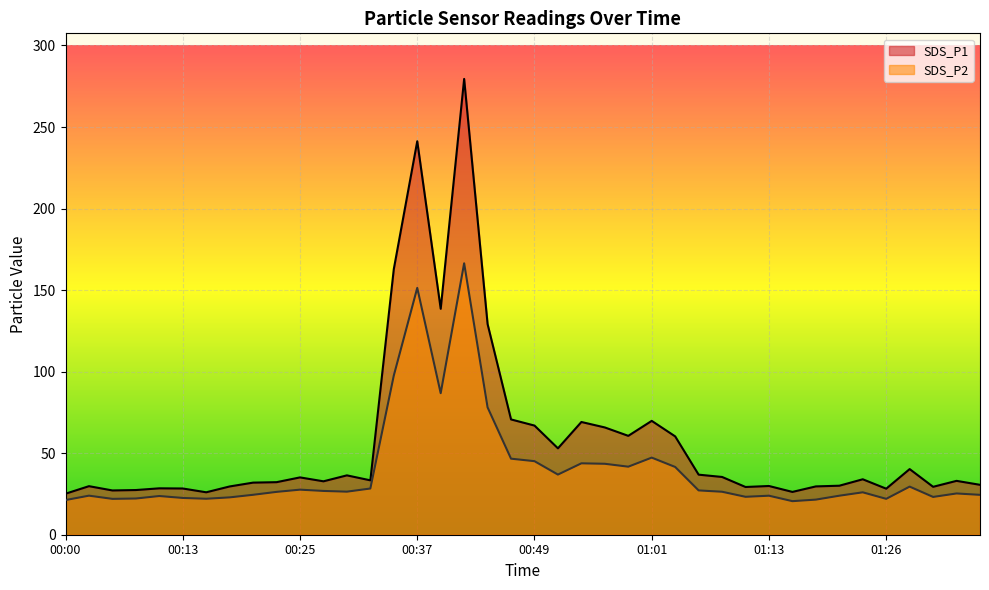

At which category is the sum across all series the highest?

00:42